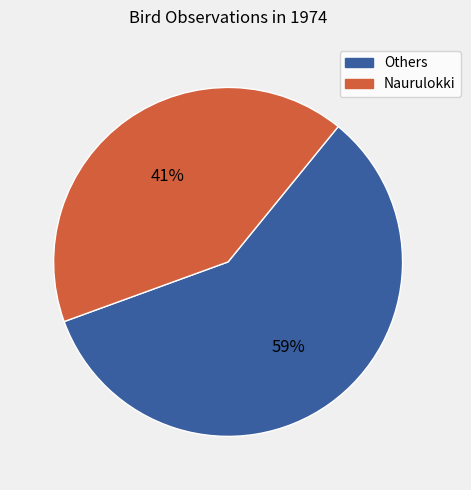

Does any single category account for the majority?

Yes